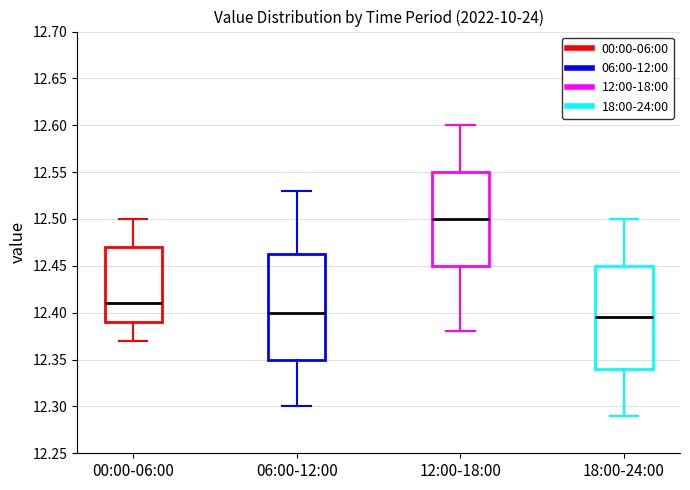

Which box's median line is the lowest?

18:00-24:00